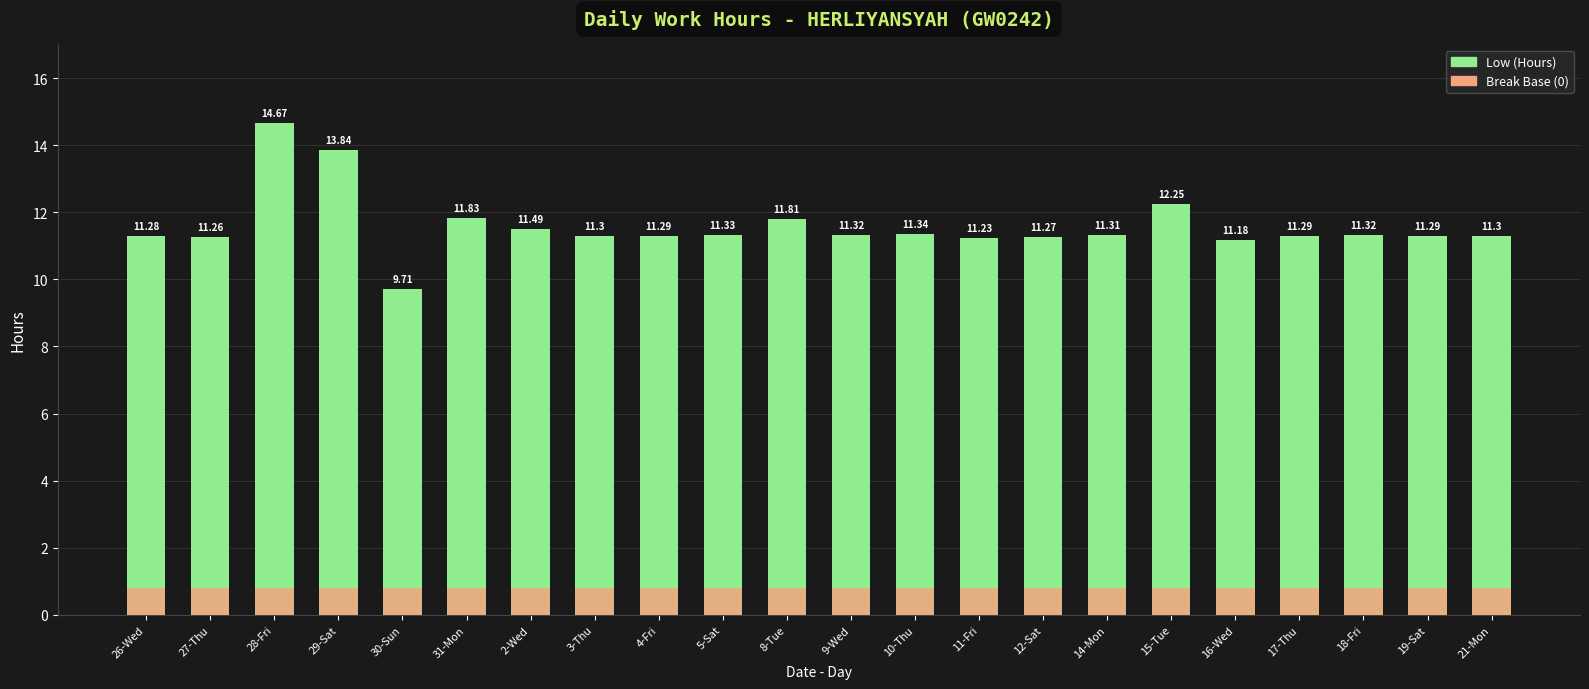

At which category is the sum across all series the highest?

28-Fri